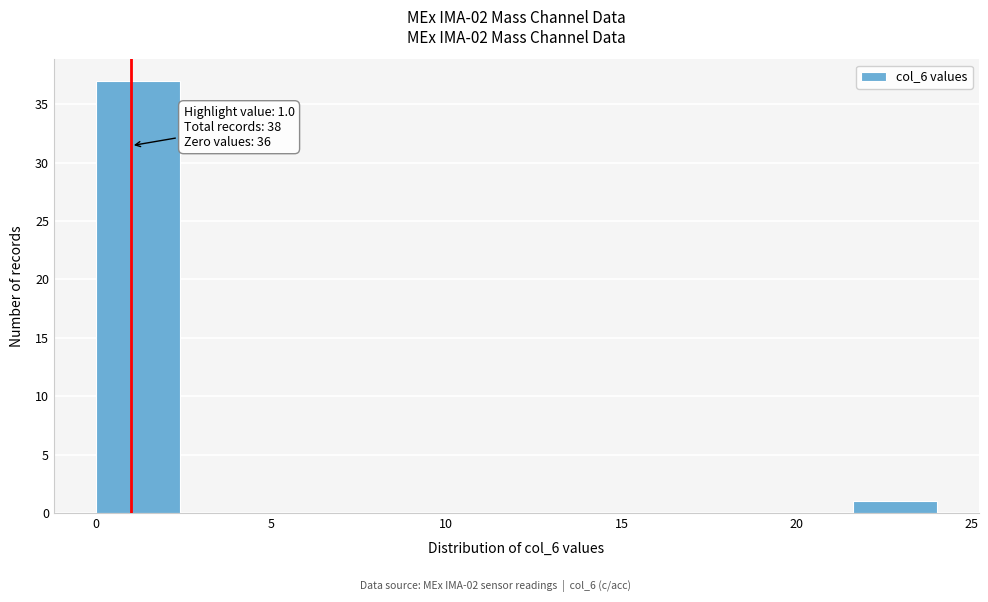

Over which range of the x-axis is the bar tallest?

0.0 to 2.4